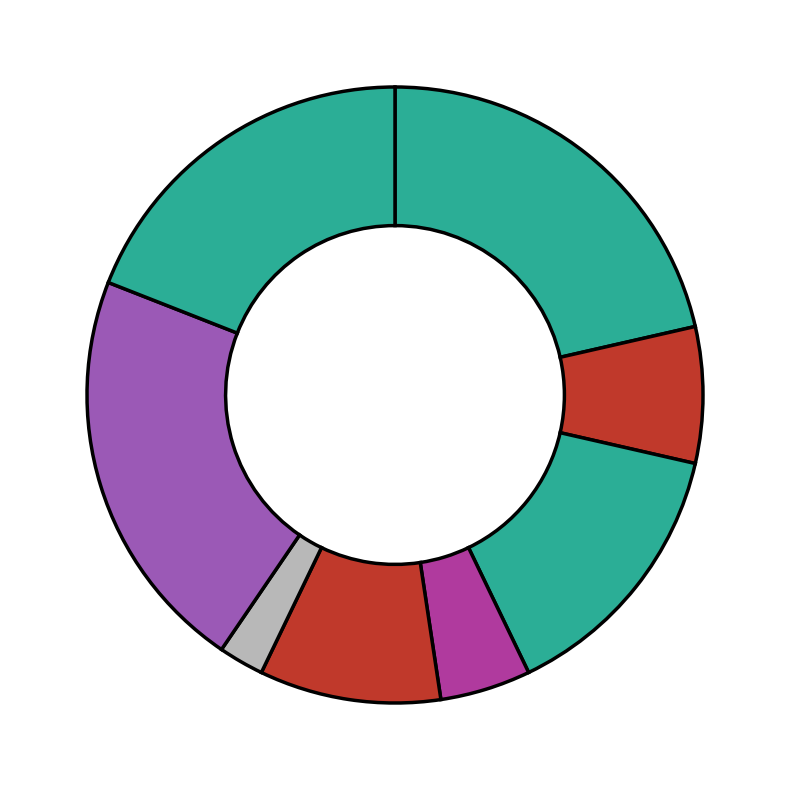

Count the number of slices in the pie.

8